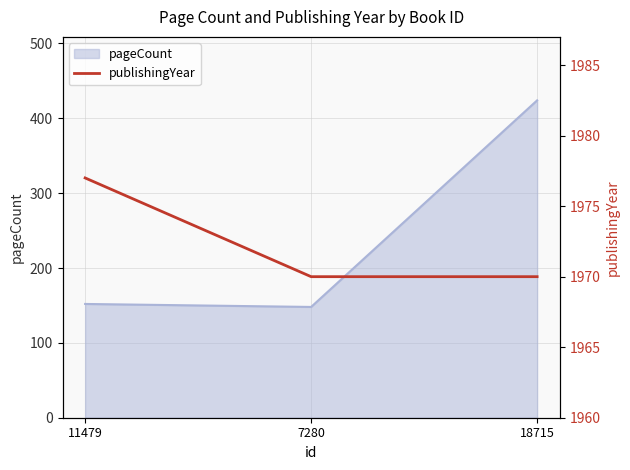

True or false: pageCount has a value of 85 at 7280.

False